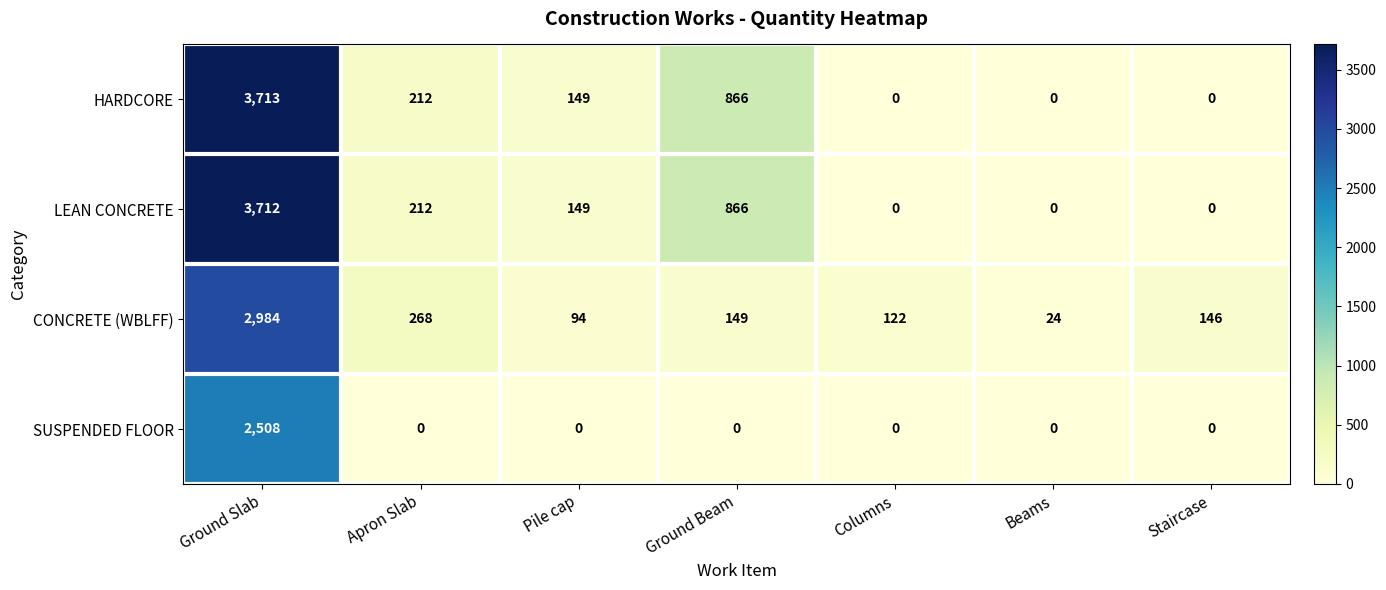

Which series has the widest spread of values?

HARDCORE